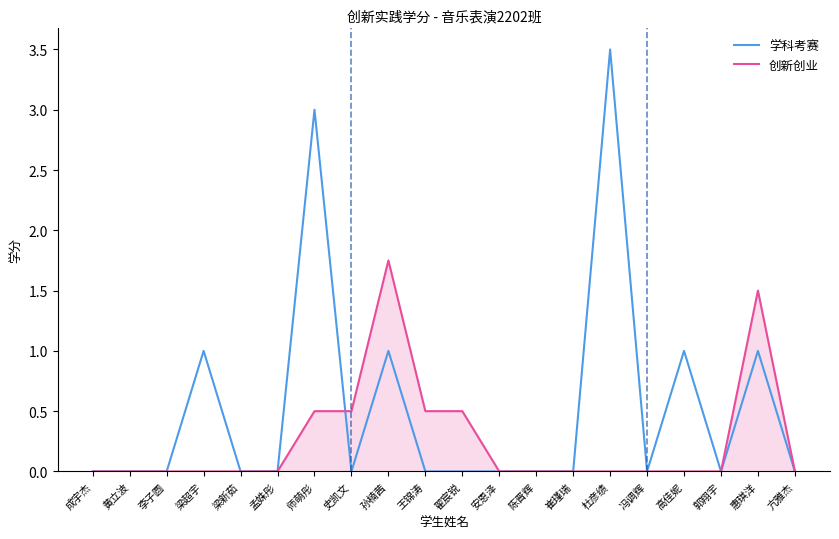

At 高佳妮, list the series in order from largest to smallest.

学科考赛, 创新创业